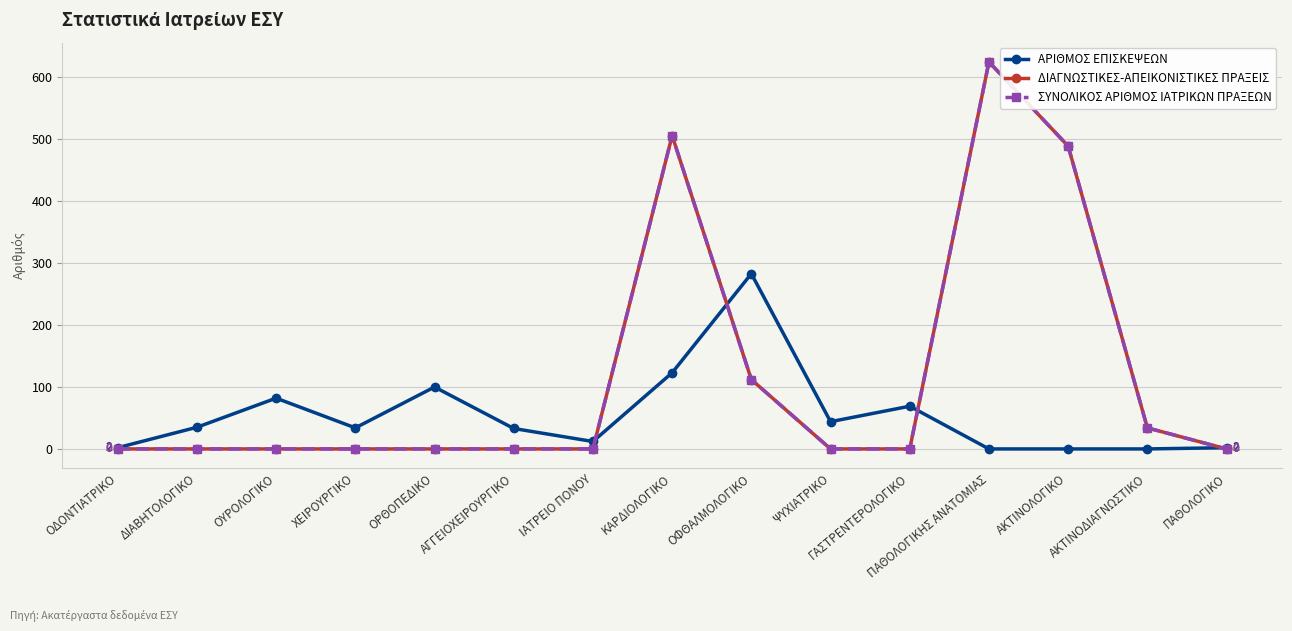

Is this an area chart (filled region under the line)?

No